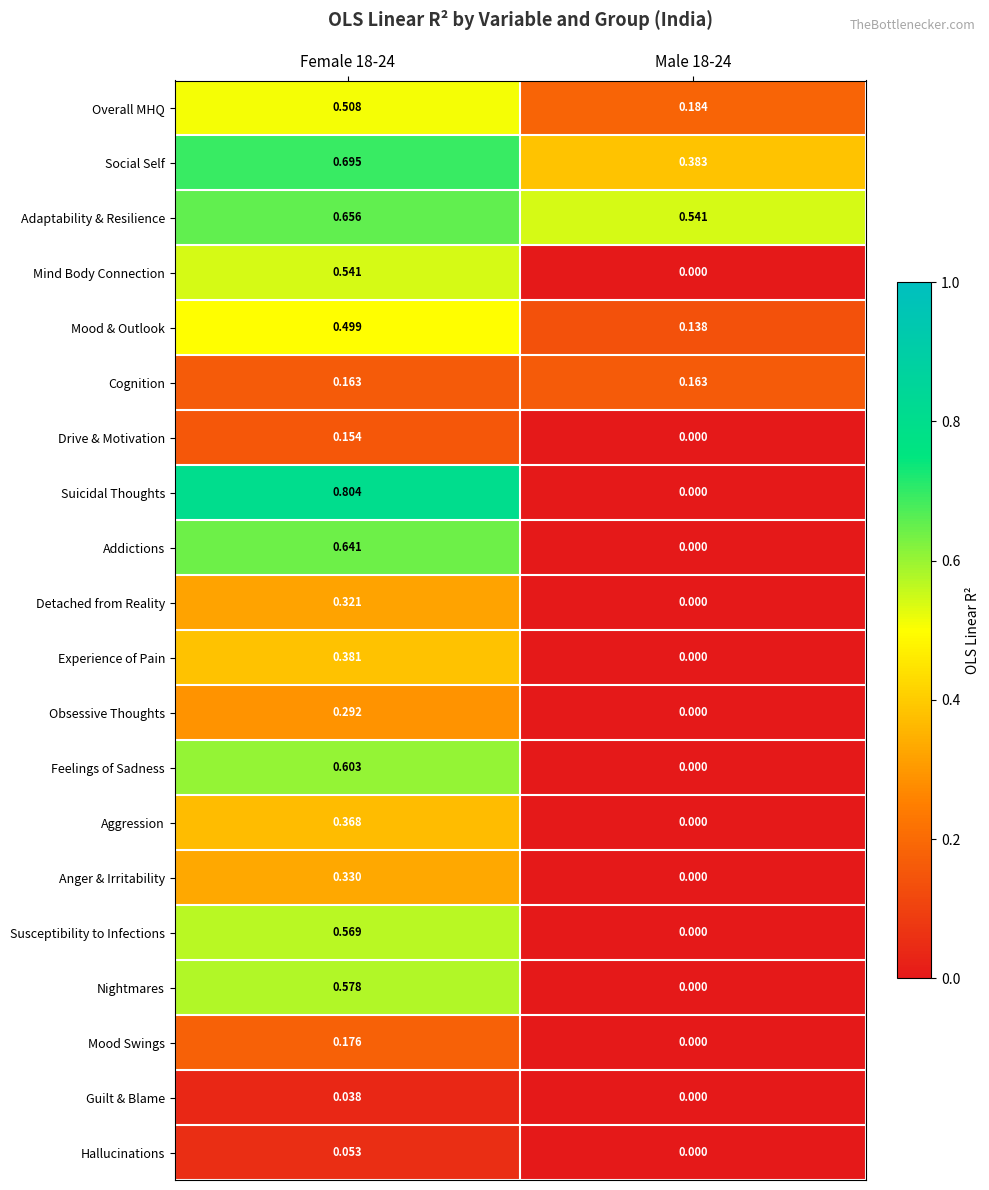

At which category does the chart reach its peak across all series?

Female 18-24